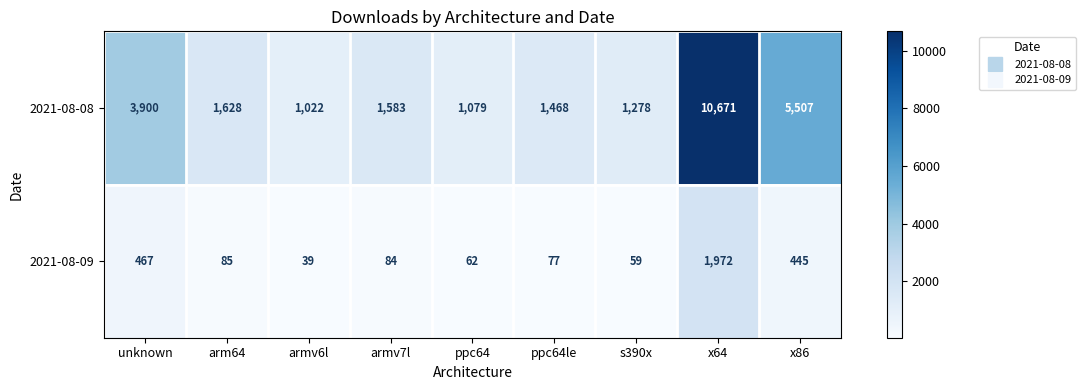

Reading right to left, what are all the values shown in this chart?

2021-08-08: 5507	10671	1278	1468	1079	1583	1022	1628	3900
2021-08-09: 445	1972	59	77	62	84	39	85	467